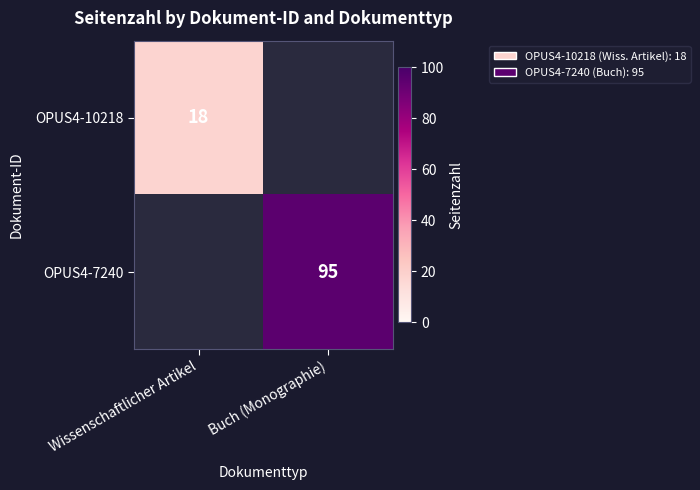

The OPUS4-7240 series shows 95 at Buch (Monographie). True or false?

True